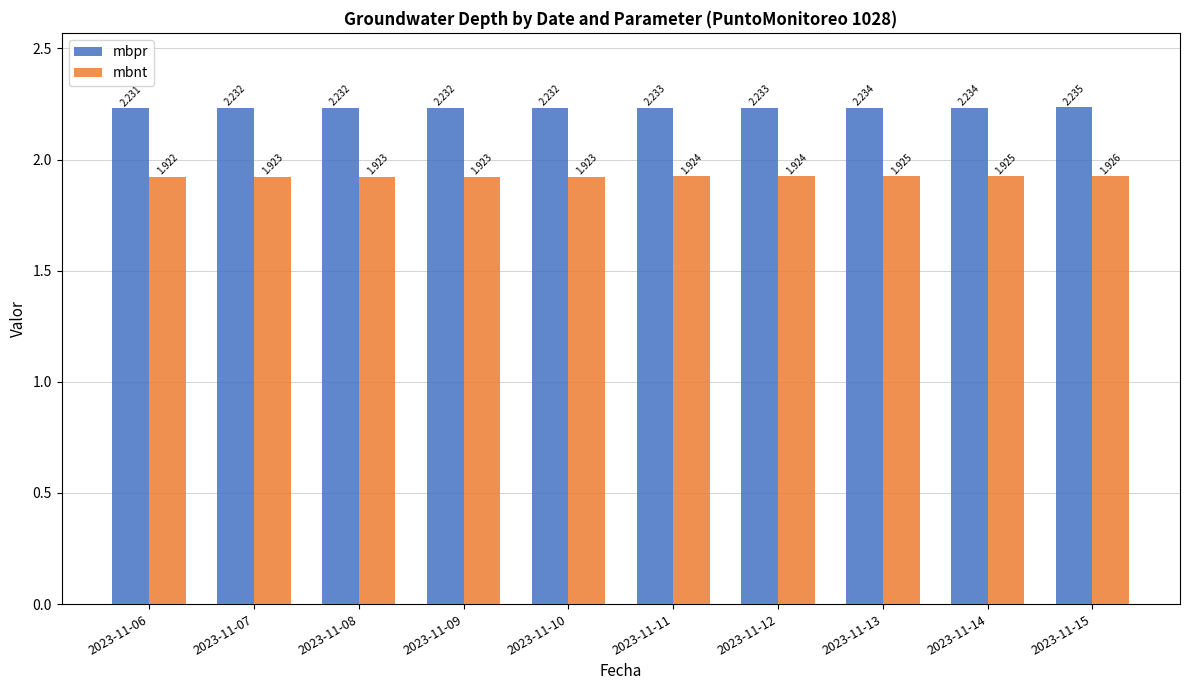

How many categories are shown in the chart?

10